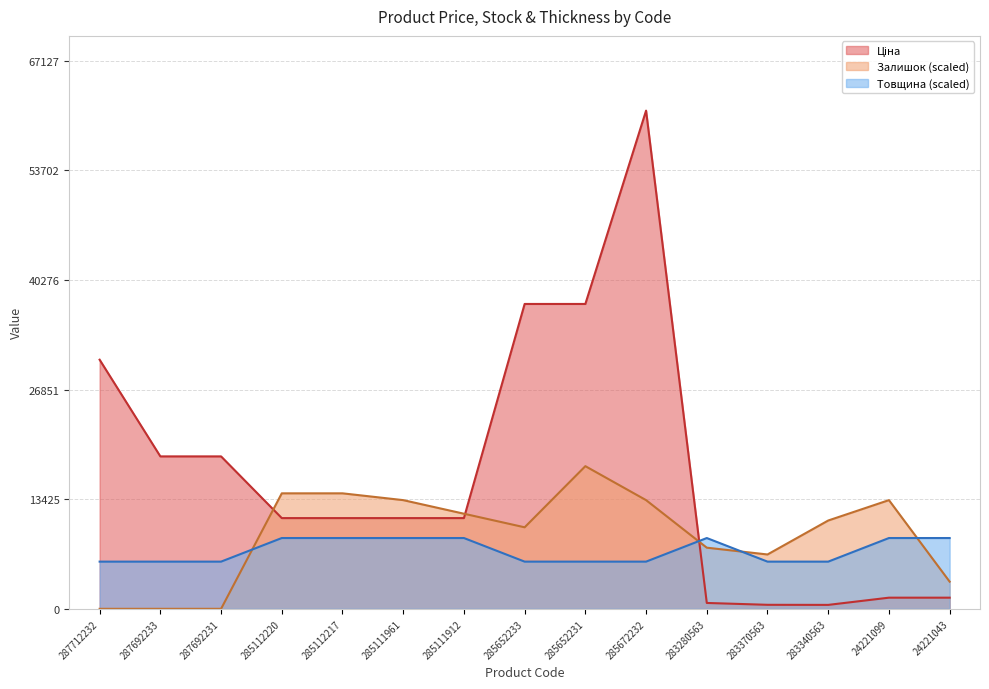

Rank the series by their average value, from lowest to highest.

Товщина, Залишок, Ціна